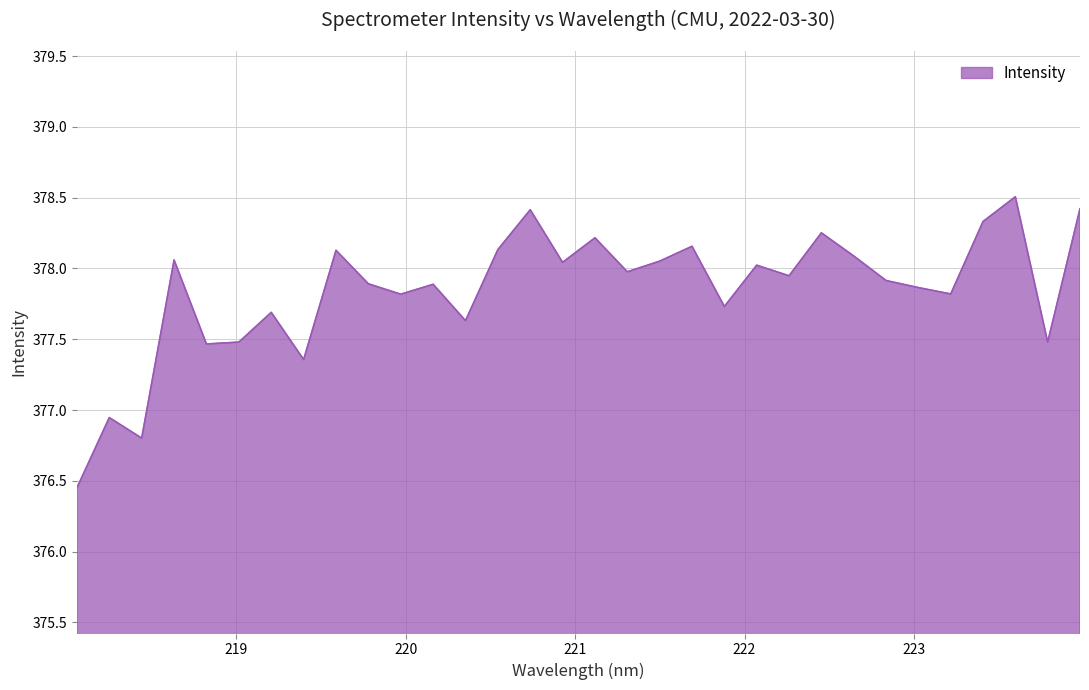

What is the greatest value displayed?

378.5